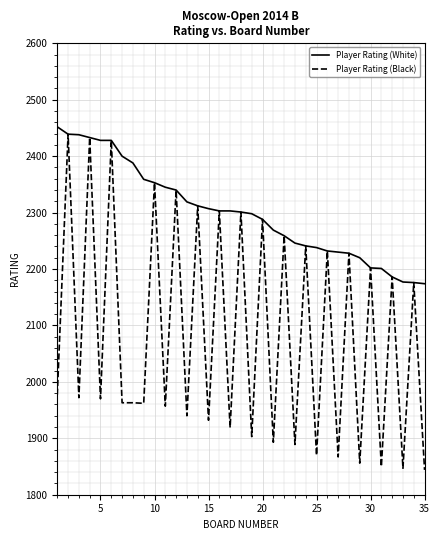

How many lines are shown in the chart?

2